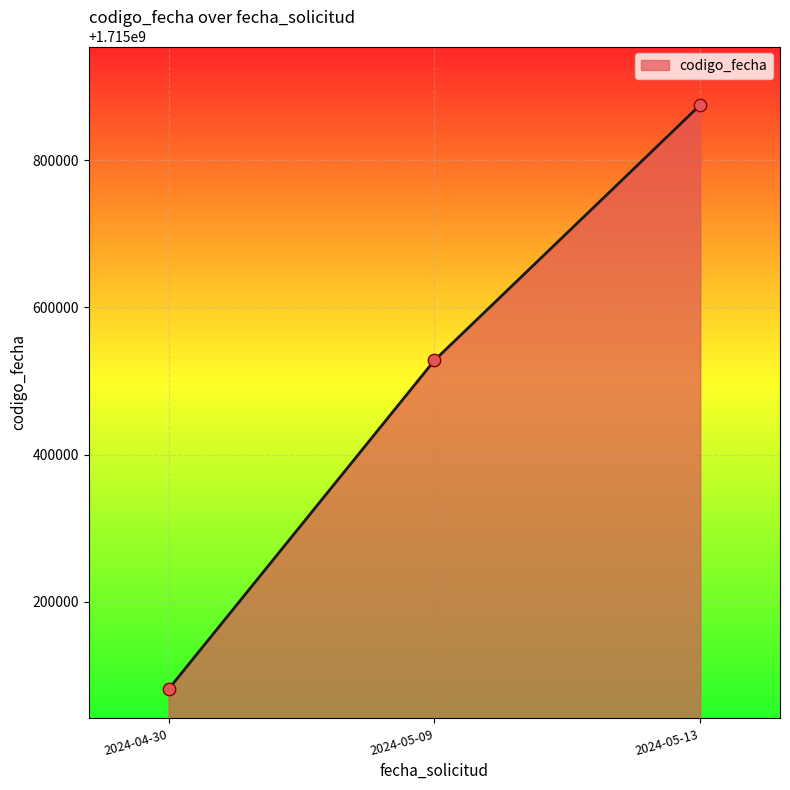

Which has a higher value, 2024-05-09 or 2024-04-30?

2024-05-09